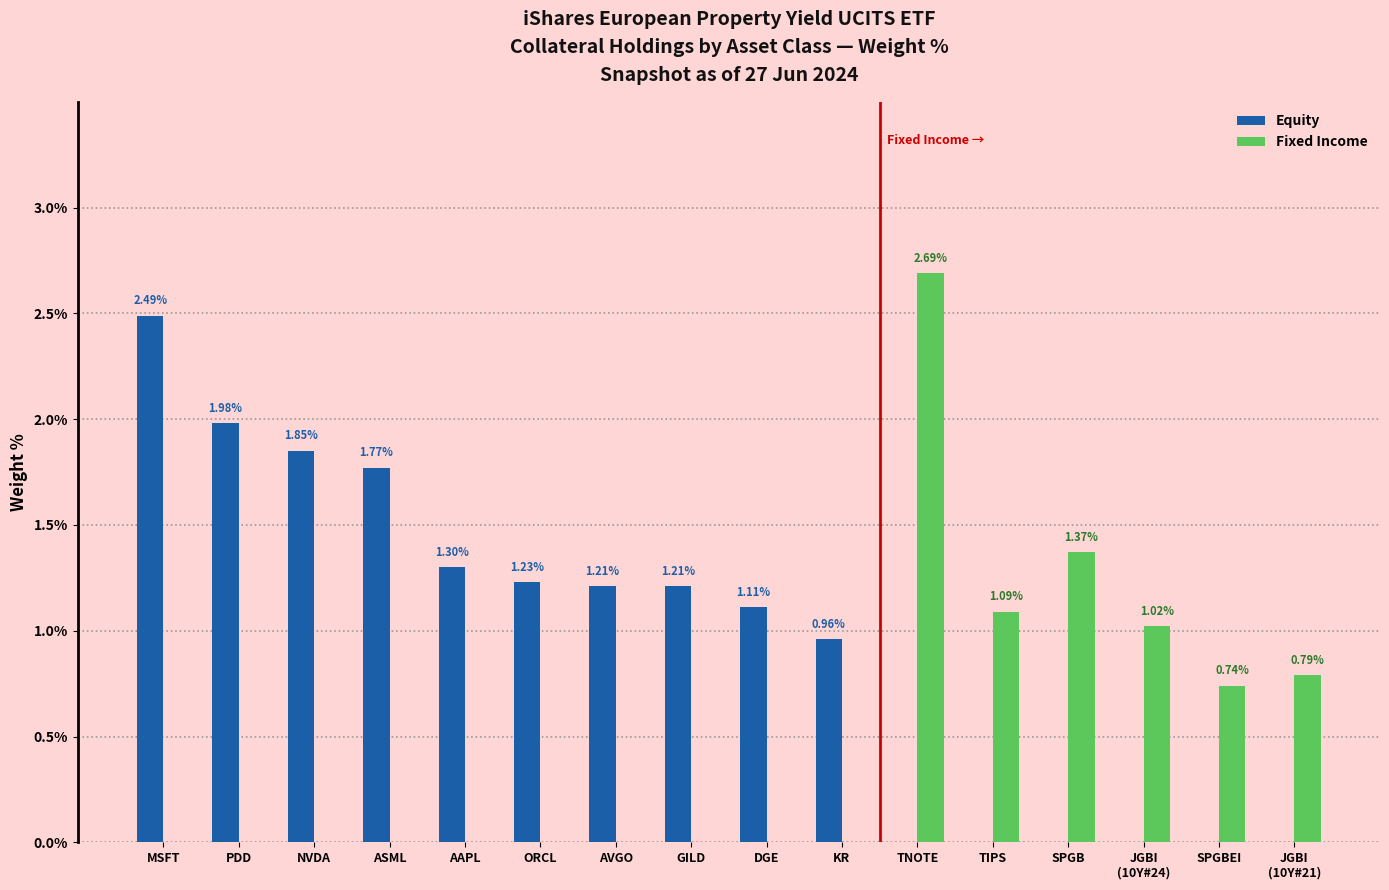

What is the sum of all Fixed Income values?

7.7